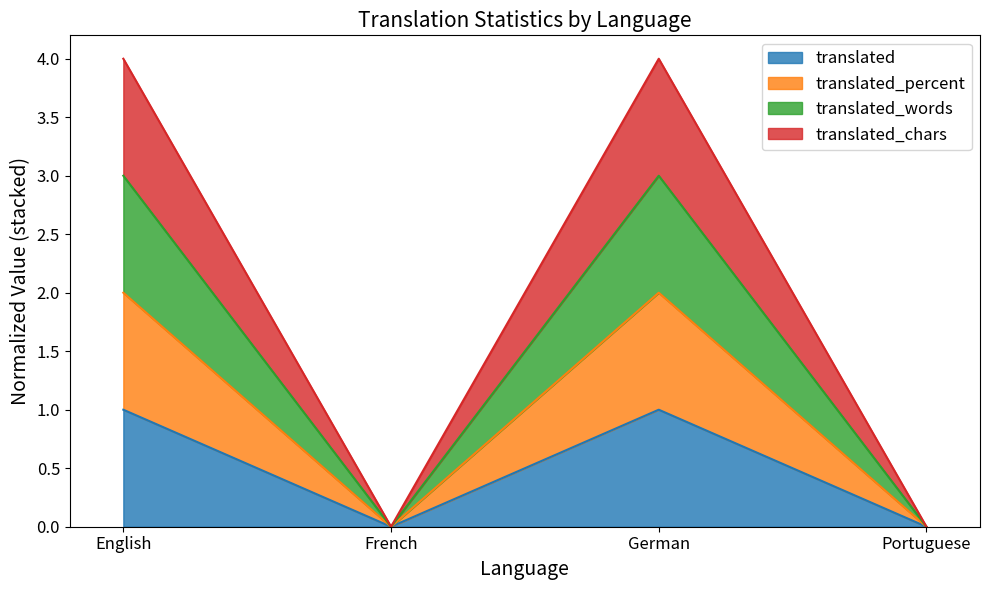

What is the sum of the translated values at French and English?

1